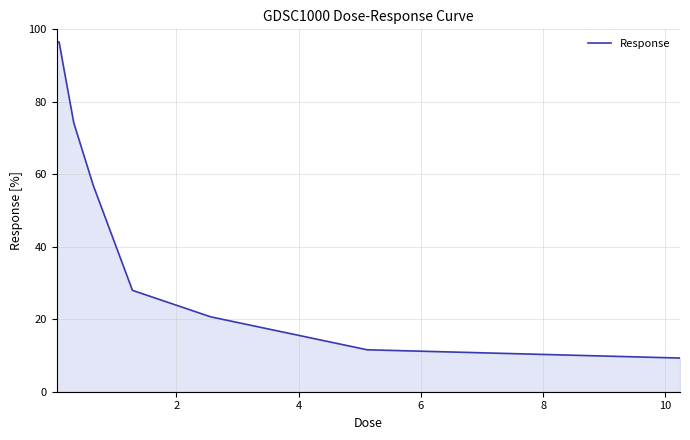

What is the difference between the maximum and minimum values?

87.3